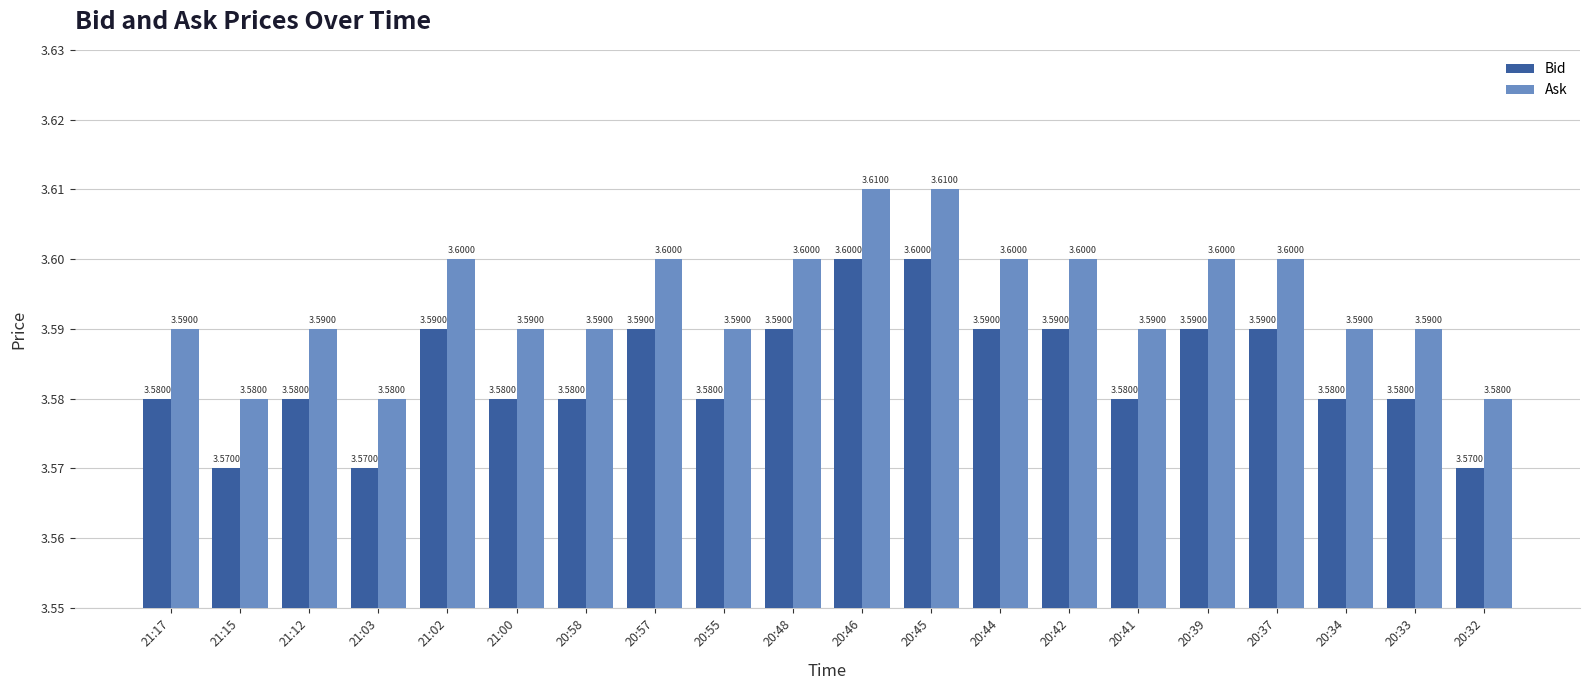

True or false: Bid has a value of 5.2 at 21:03.

False